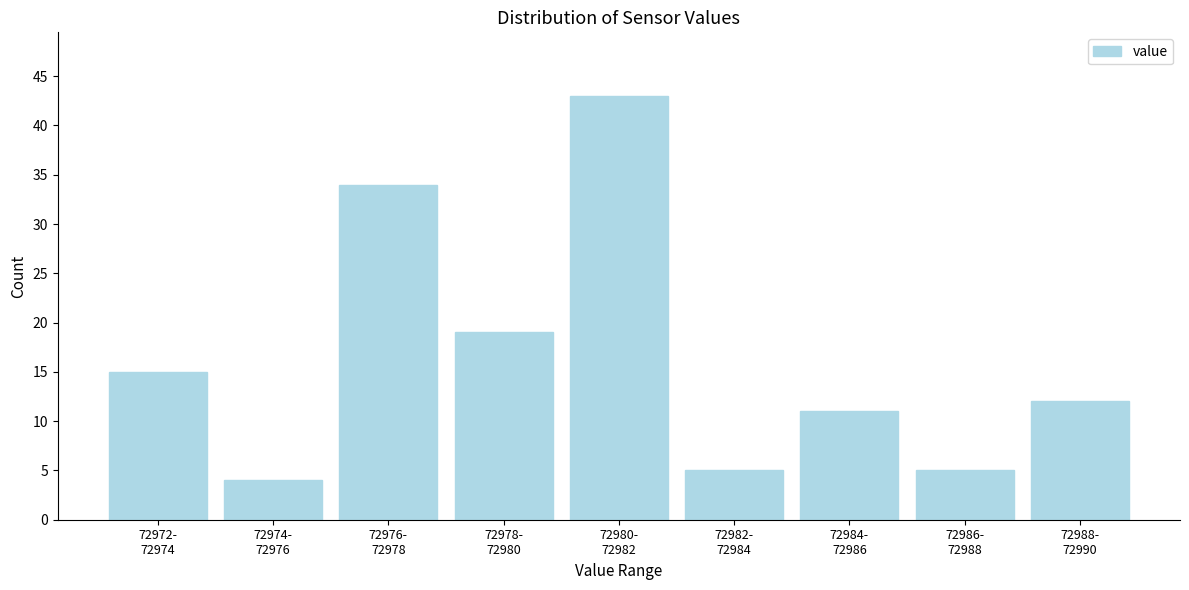

Reading right to left, transcribe all the data shown in this chart.

12	5	11	5	43	19	34	4	15